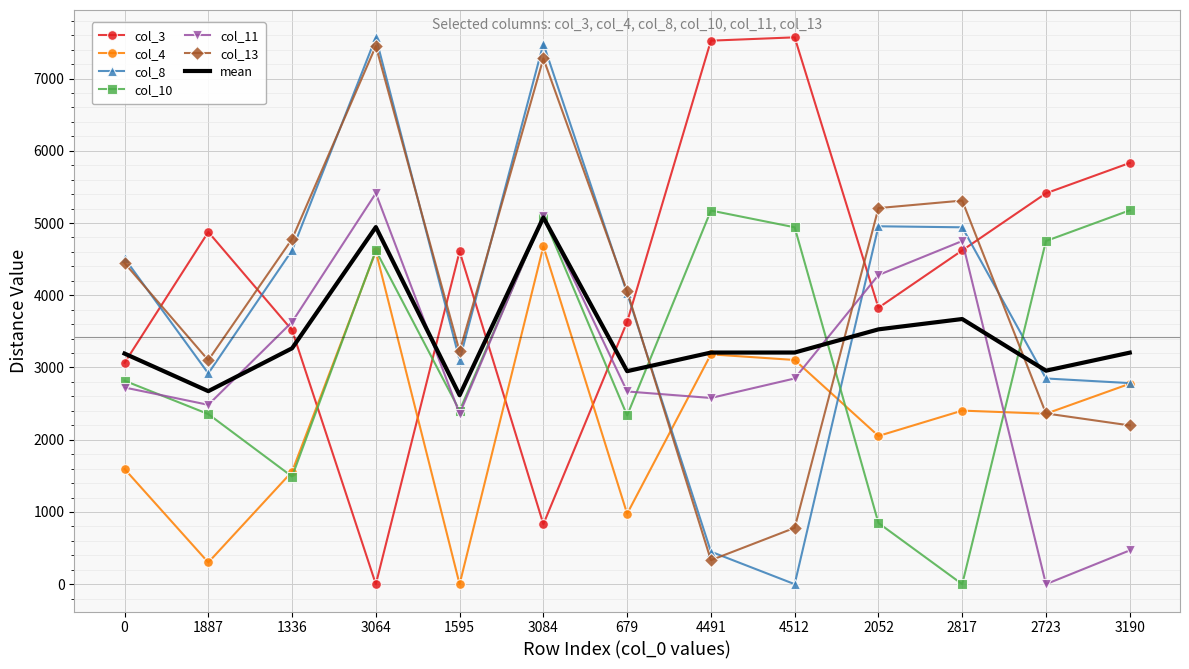

Between 3084 and 2723, which series saw the biggest shift?

col_11